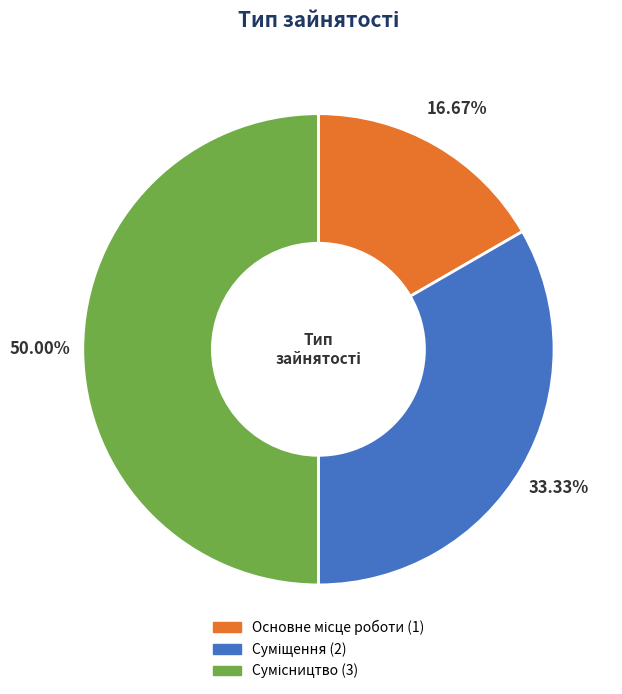

To the nearest percent, what is the combined percentage of Суміщення and Сумісництво?

83%